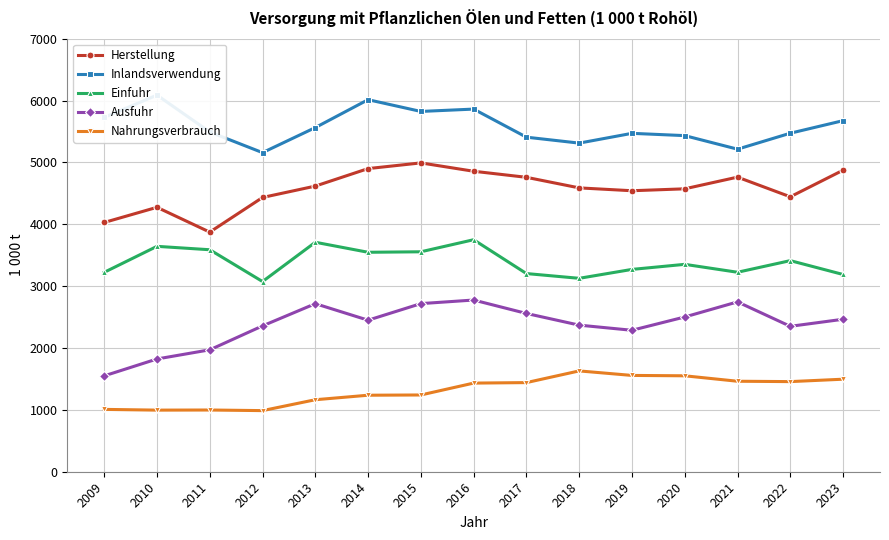

At which category is the sum across all series the highest?

2016